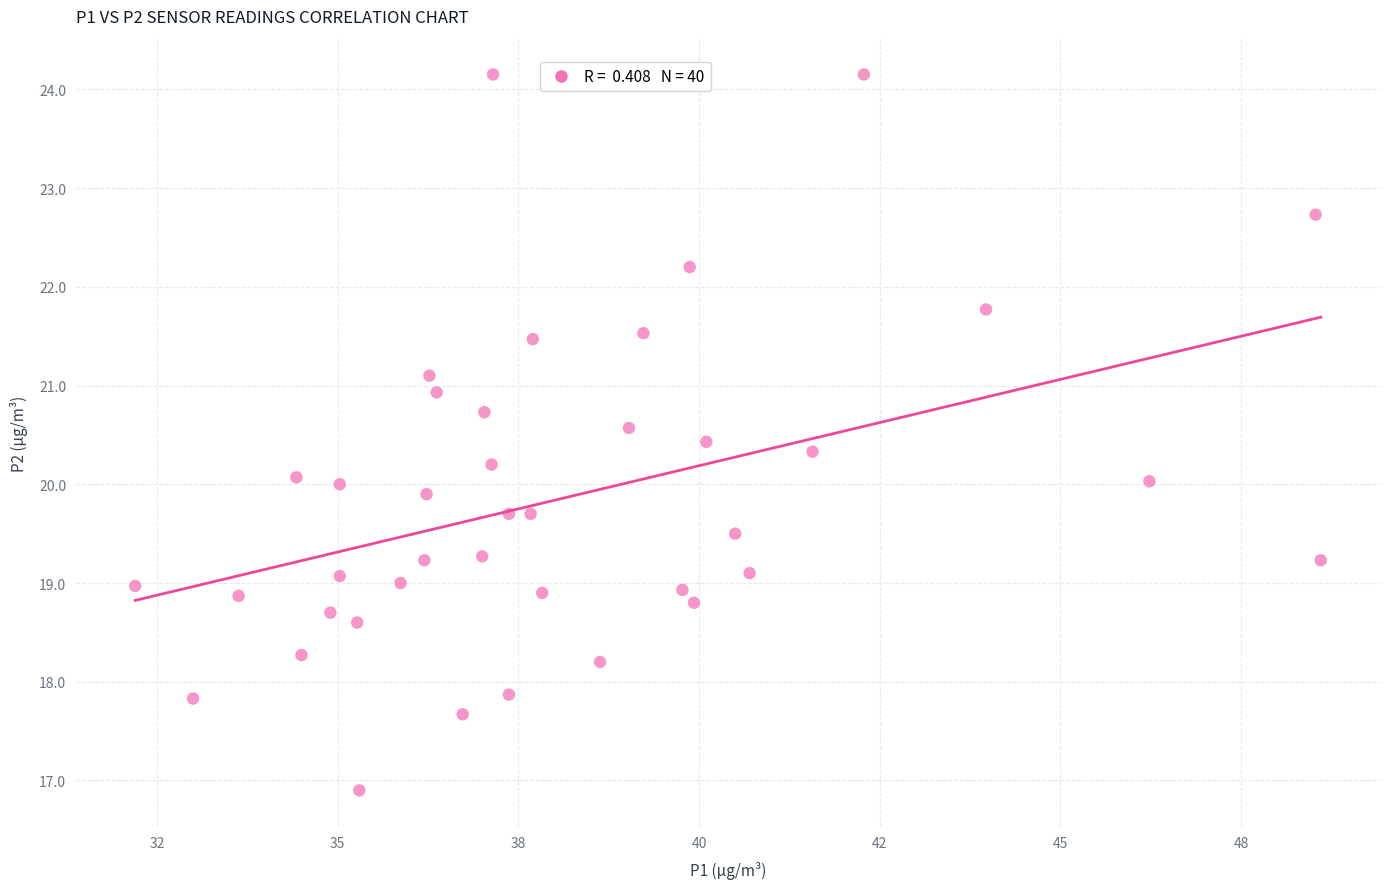

What is the range of X values (max minus min)?

16.4